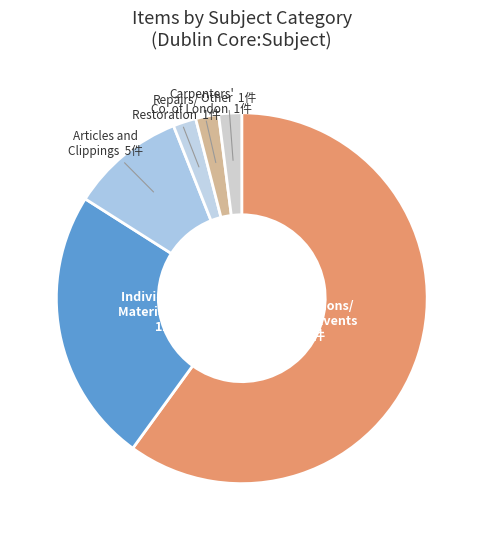

Count the number of slices in the pie.

6